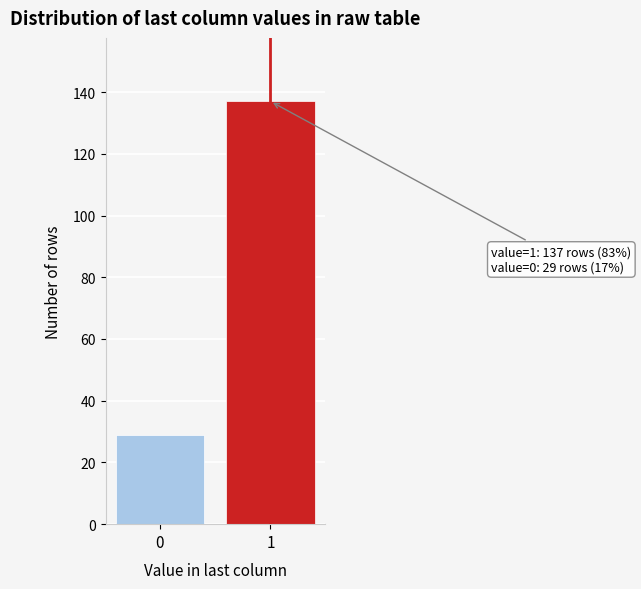

Reading right to left, what are all the values shown in this chart?

1=137	0=29